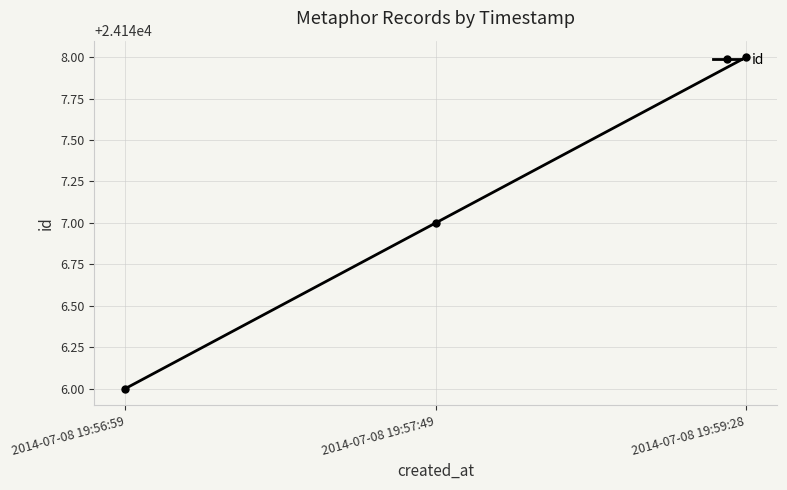

Rank the categories by value from lowest to highest.

2014-07-08 19:56:59, 2014-07-08 19:57:49, 2014-07-08 19:59:28